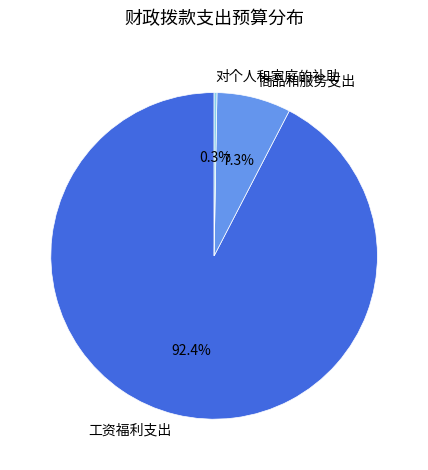

Approximately how many times larger is the value at 工资福利支出 compared to 对个人和家庭的补助?

331.2